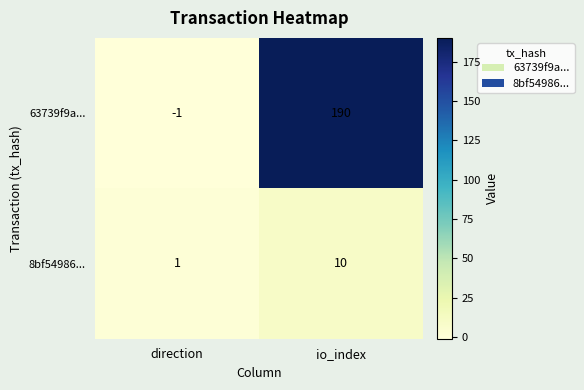

At which label is 8bf54986... closest to 5?

direction